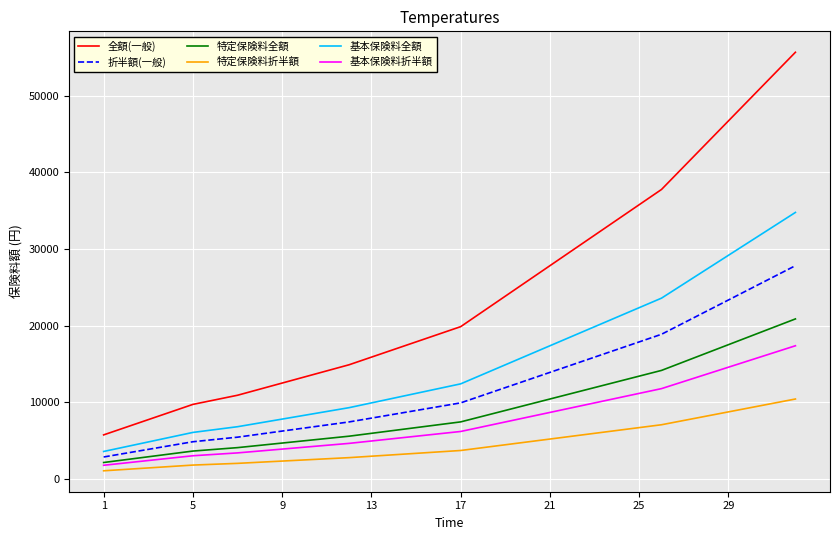

Count the number of categories in the chart.

32